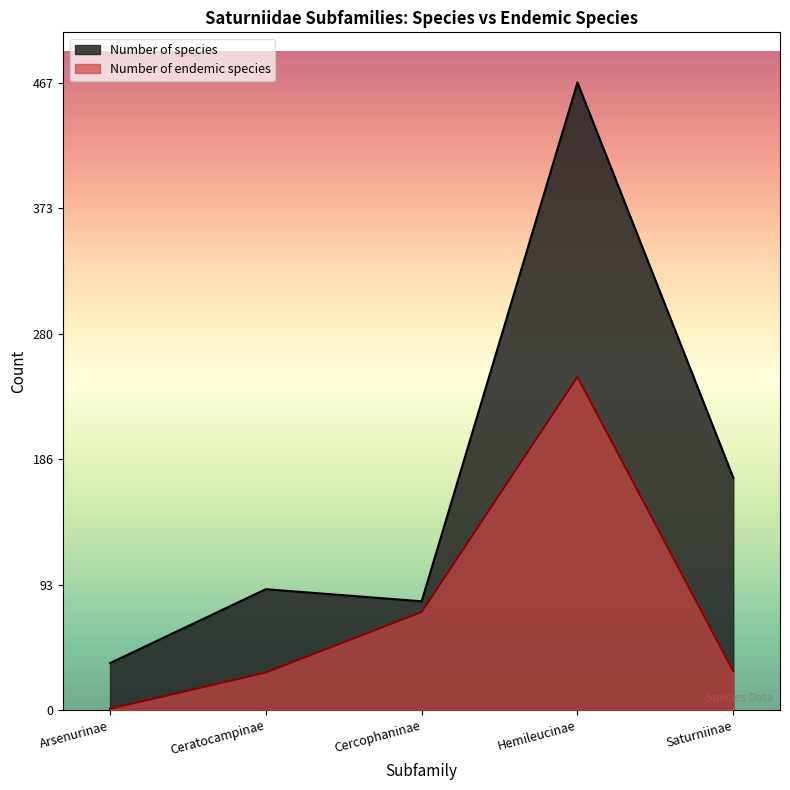

Where does the Number of species series first go above 90?

Hemileucinae